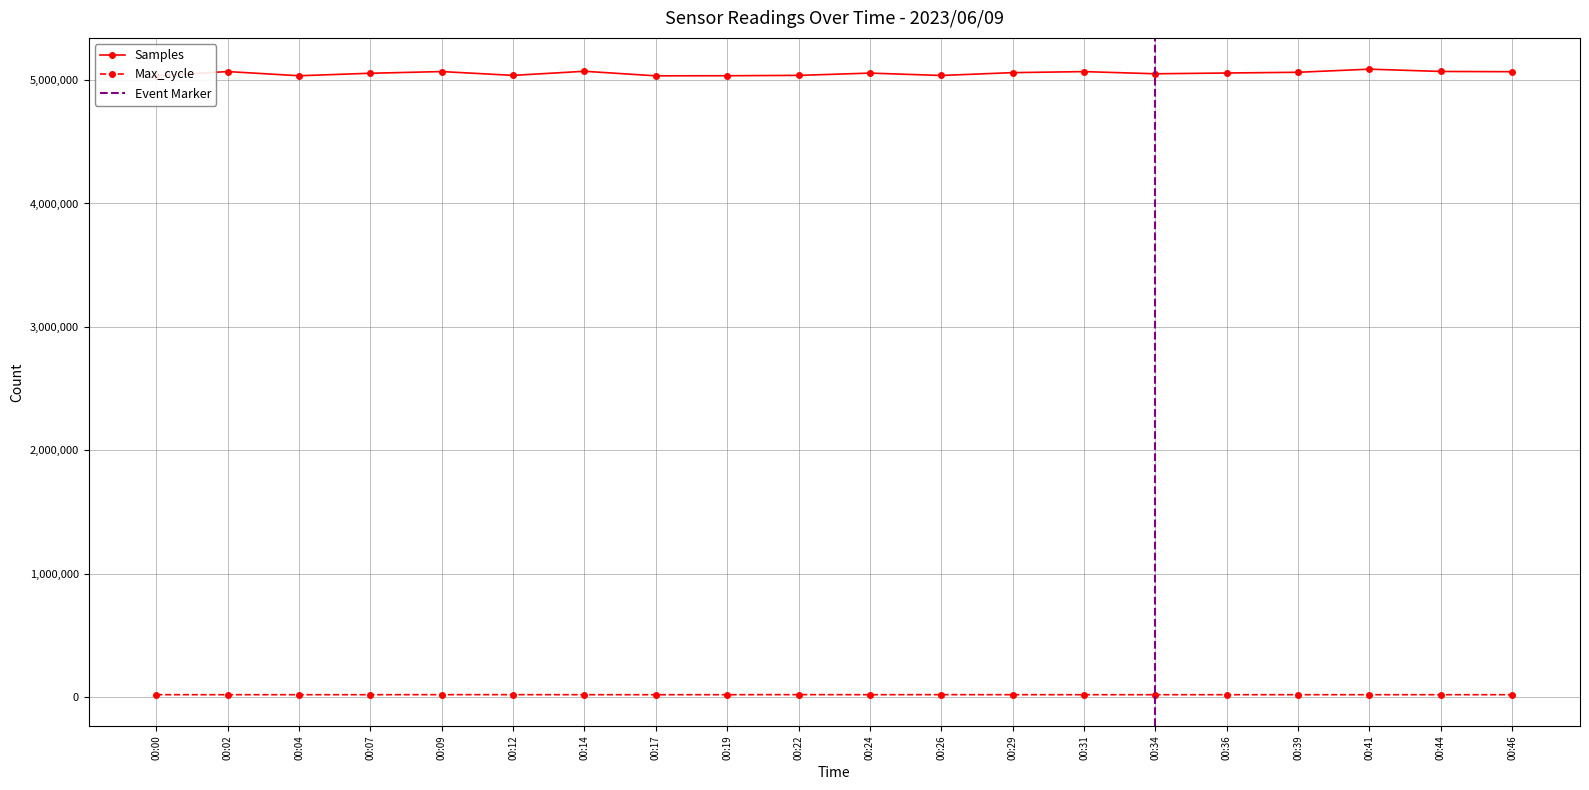

True or false: Max_cycle and Samples cross at least once.

False